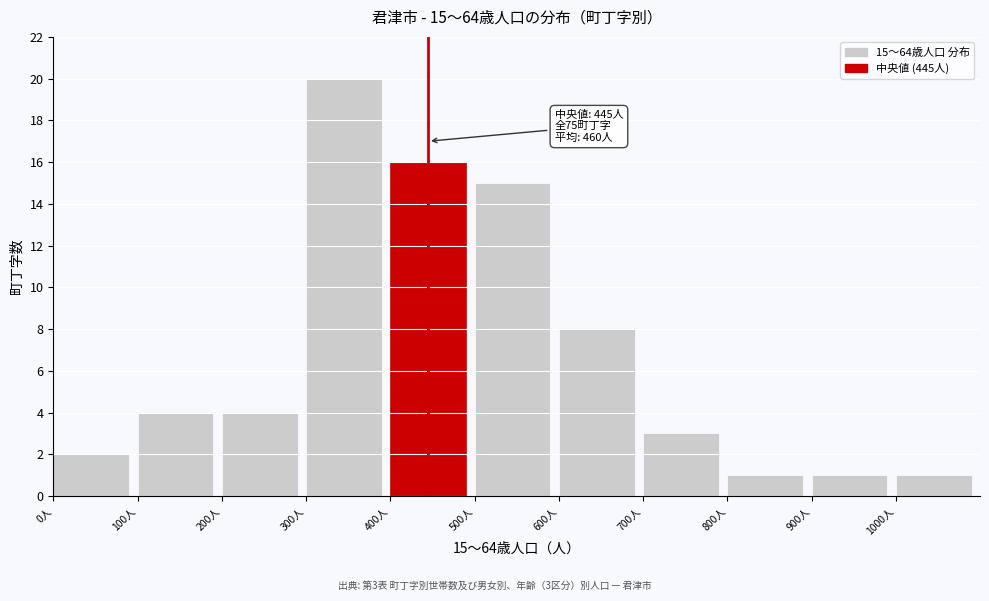

Which range on the x-axis has the tallest bar?

300 to 400